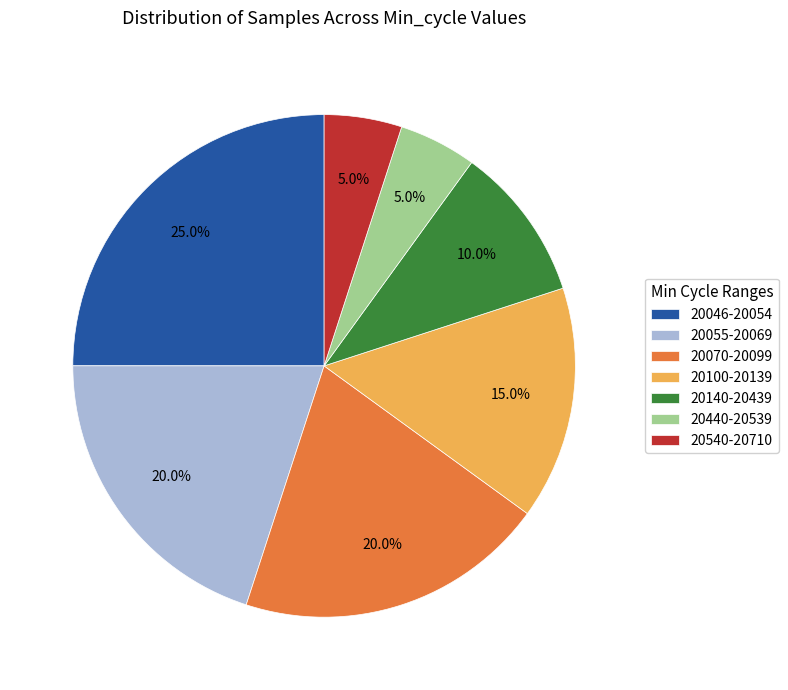

What portion of the pie excludes 20070-20099?

80.0%